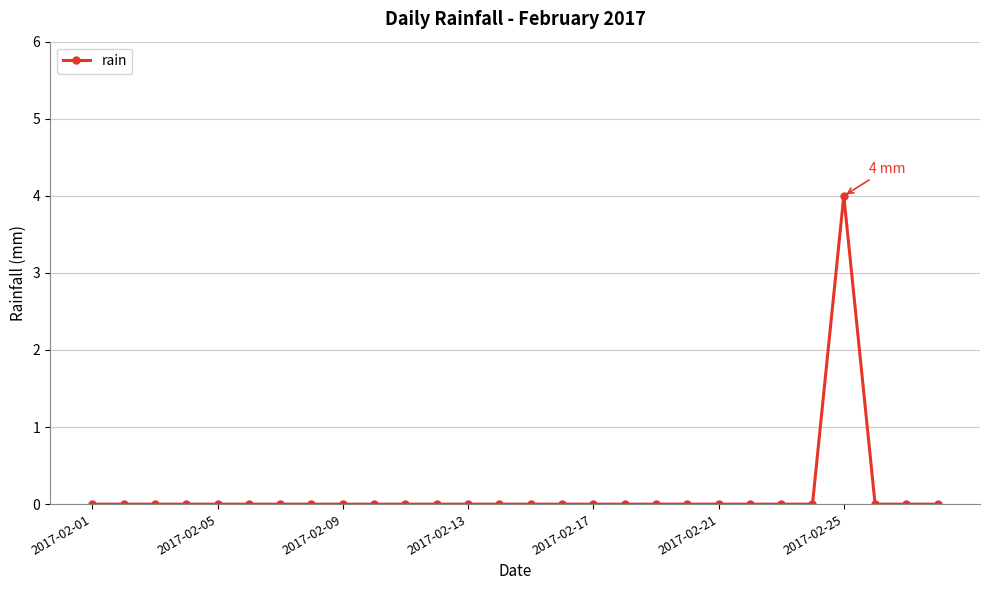

What is the difference between the maximum and minimum values?

4